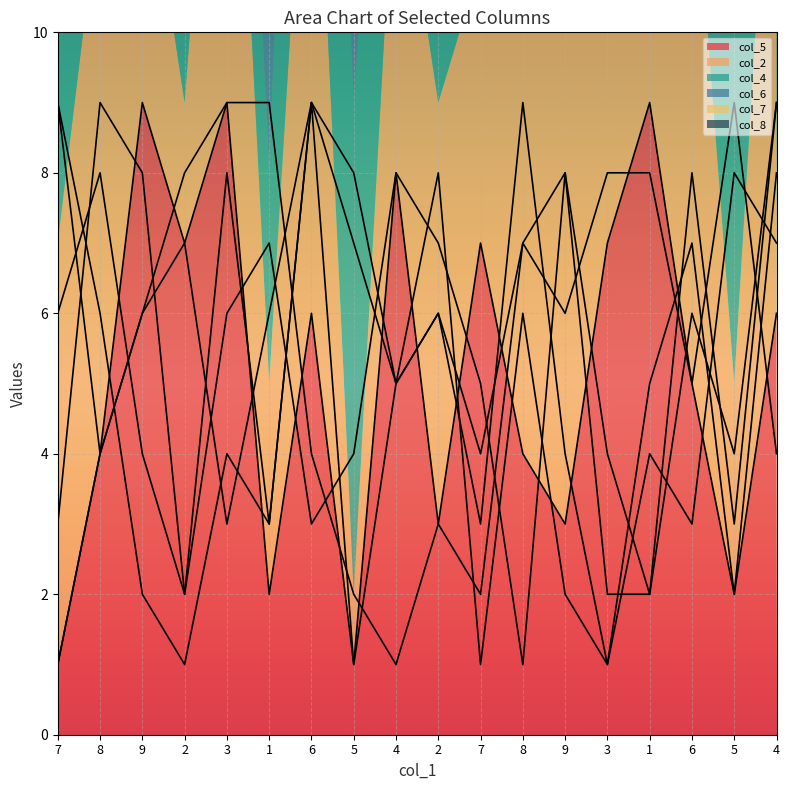

The col_2 series shows 4 at 6. True or false?

False